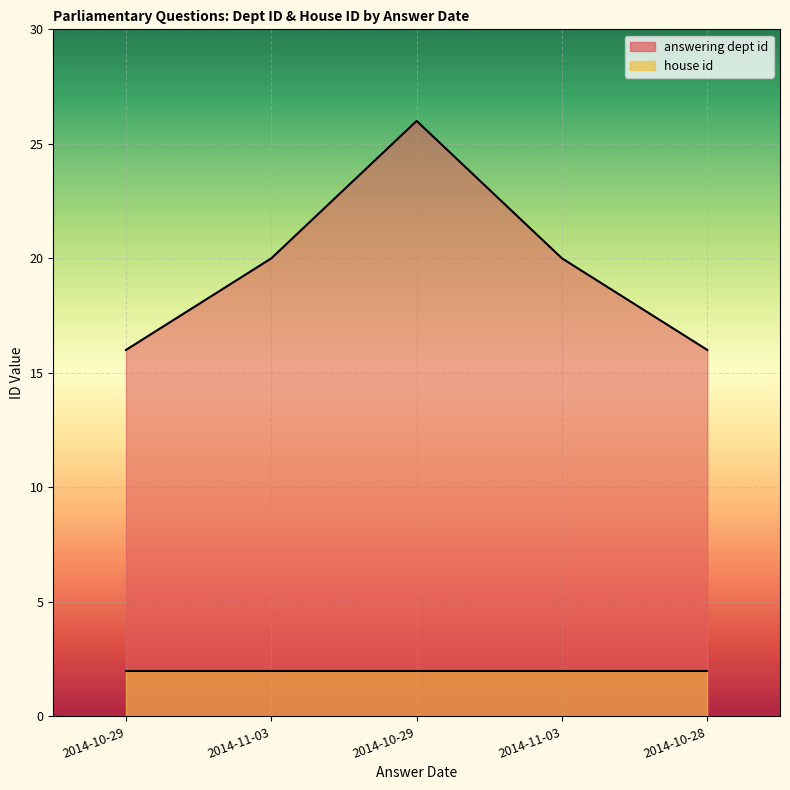

What is the ratio of the value at 2014-11-03 to the value at 2014-10-28?

1.2